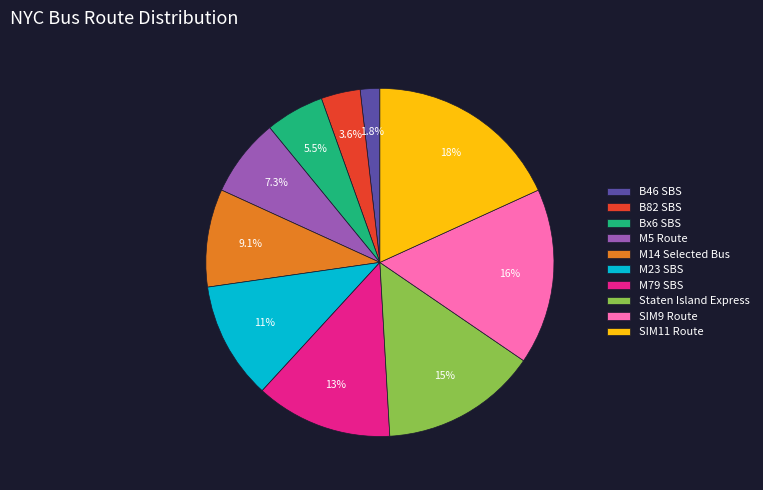

Which slice is the smallest?

B46 SBS